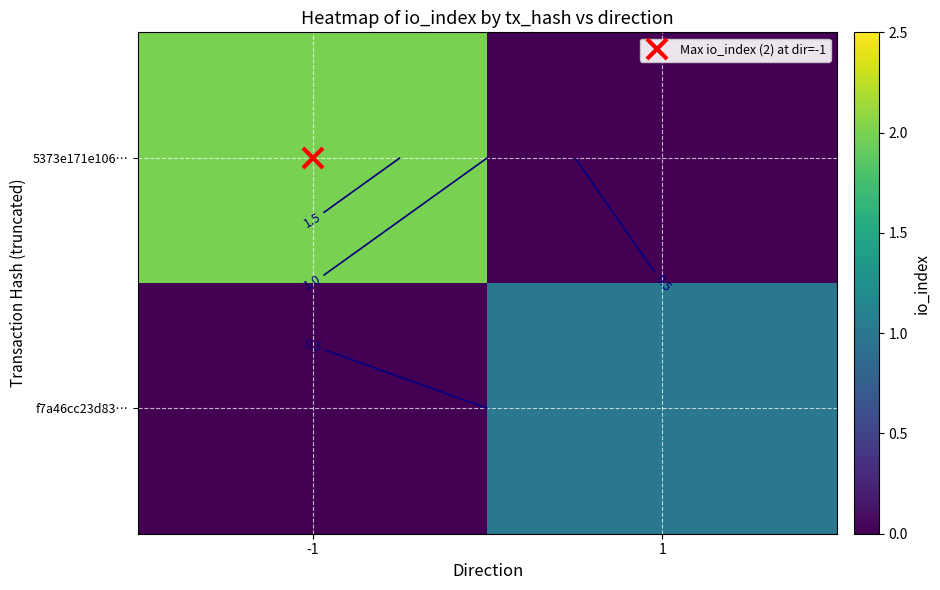

What is the maximum value shown in the chart?

2